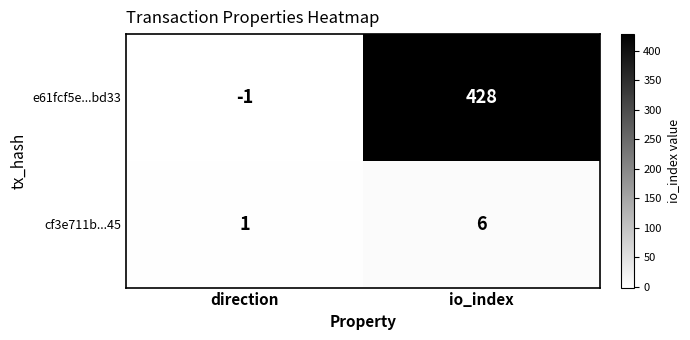

Reading left to right, transcribe all the data shown in this chart.

e61fcf5e...bd33: -1	428
cf3e711b...45: 1	6